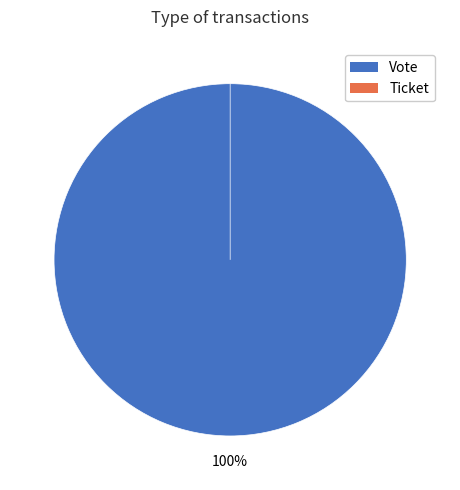

To the nearest percent, what portion does Vote represent?

100%